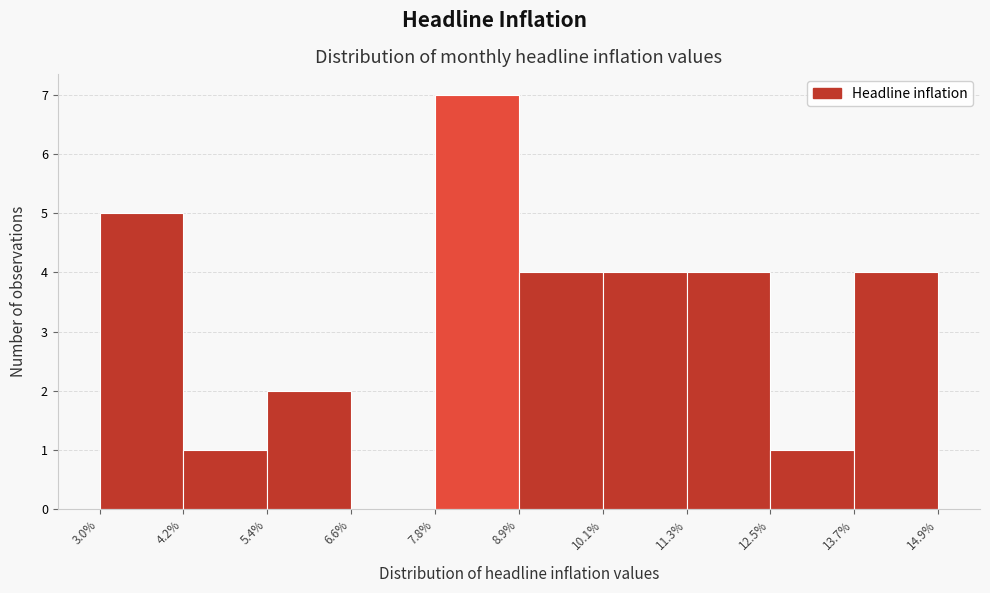

Over which range of the x-axis is the bar tallest?

7.8% to 8.9%